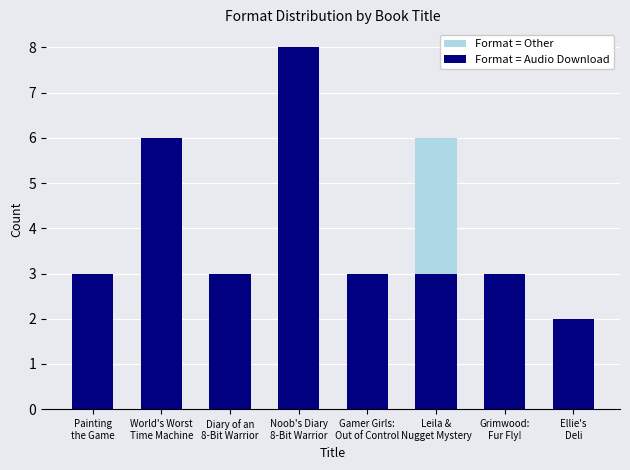

Which label corresponds to the smallest value in the chart?

Painting
the Game